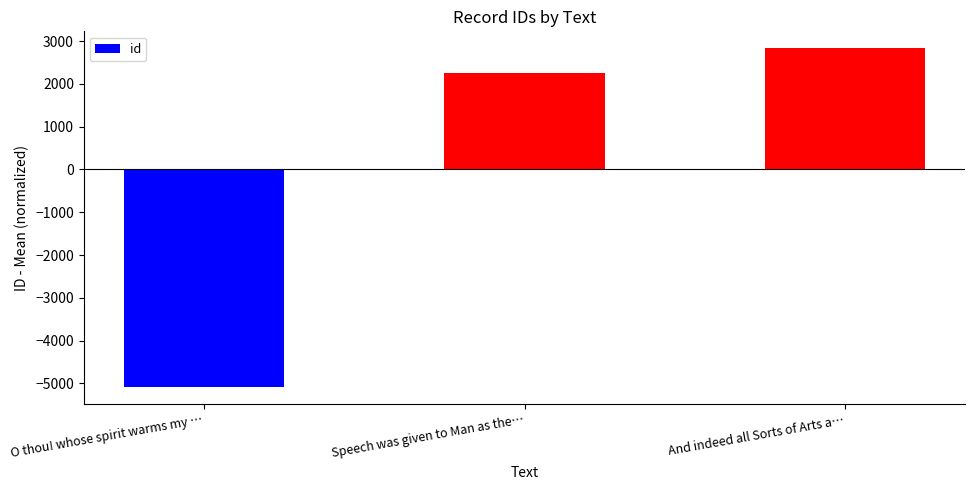

Which has a higher value, And indeed all Sorts of Arts a… or Speech was given to Man as the…?

And indeed all Sorts of Arts a…